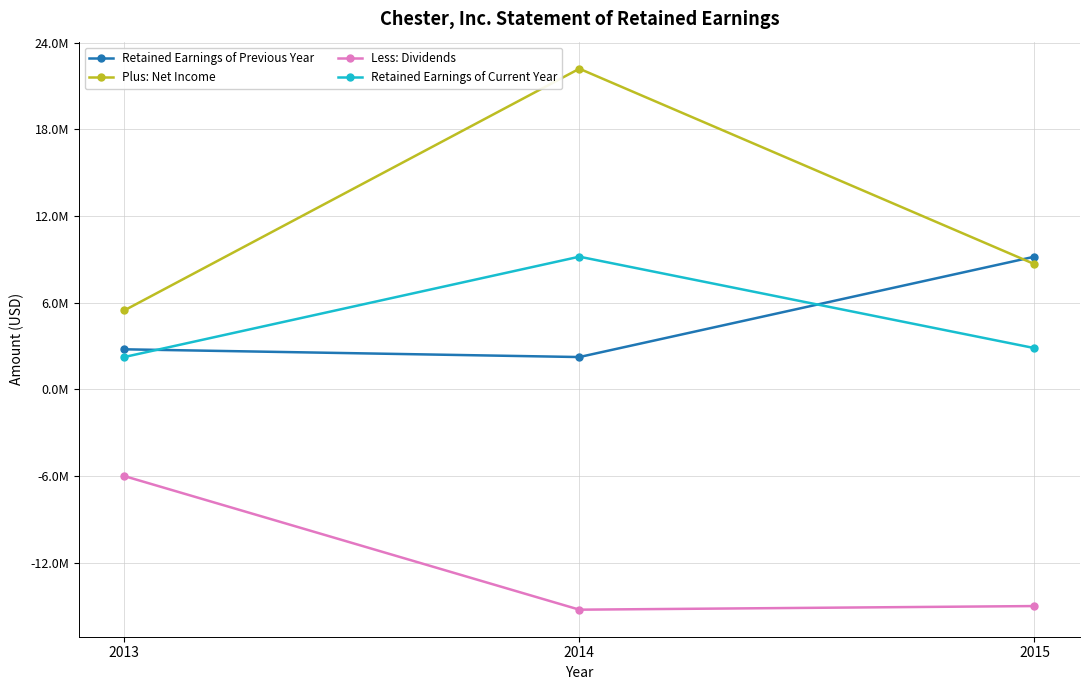

What are all the series names shown in the legend?

Retained Earnings of Previous Year, Plus: Net Income, Less: Dividends, Retained Earnings of Current Year